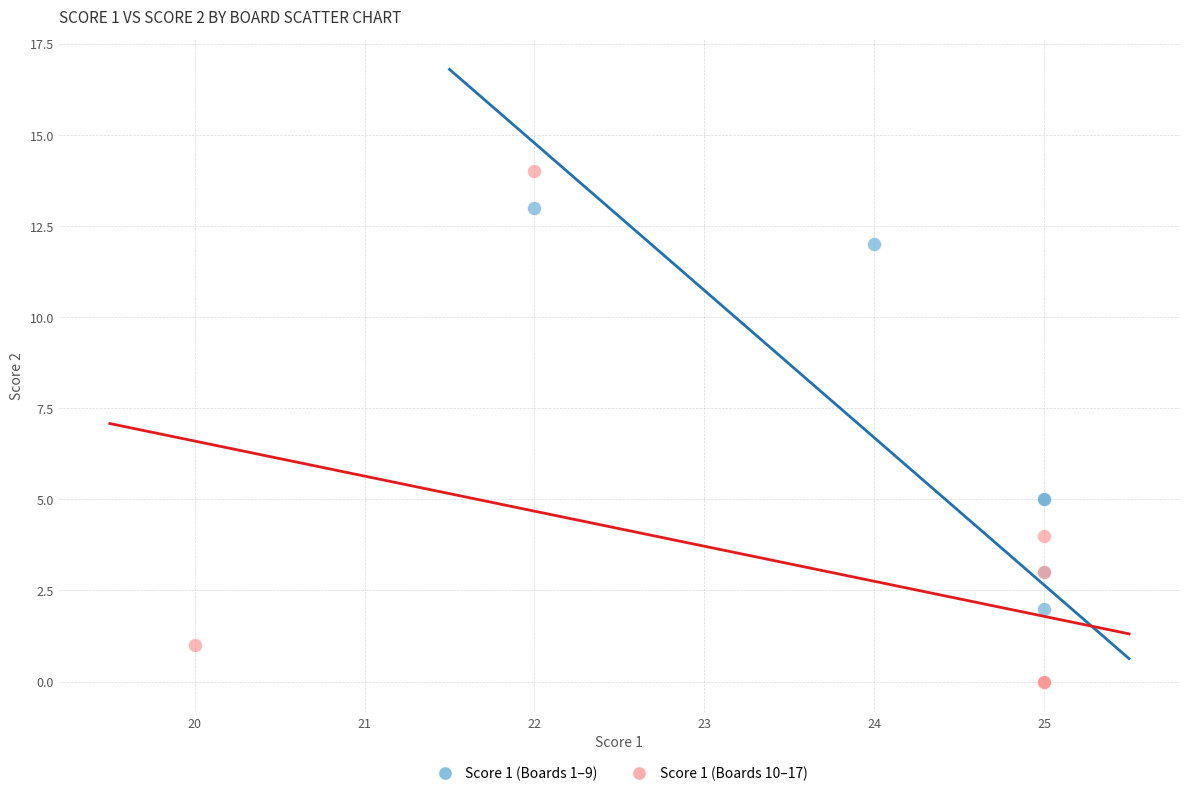

What are all the series names shown in the legend?

Score 1 (Boards 1–9), Score 1 (Boards 10–17)